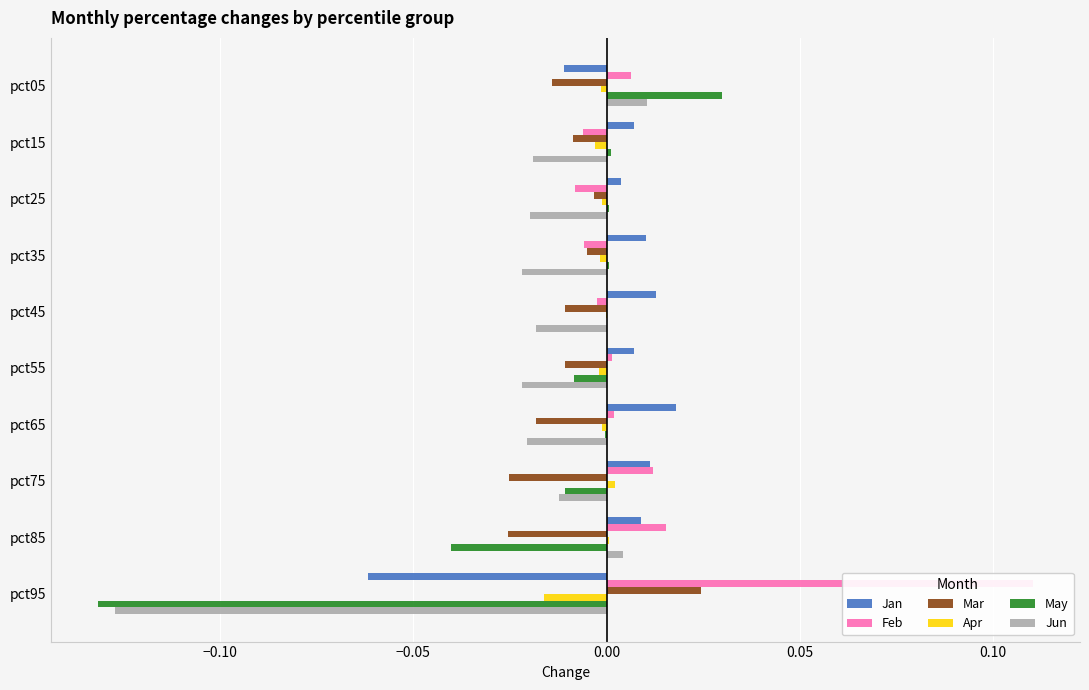

The value of May at pct05 is 0.0. True or false?

False